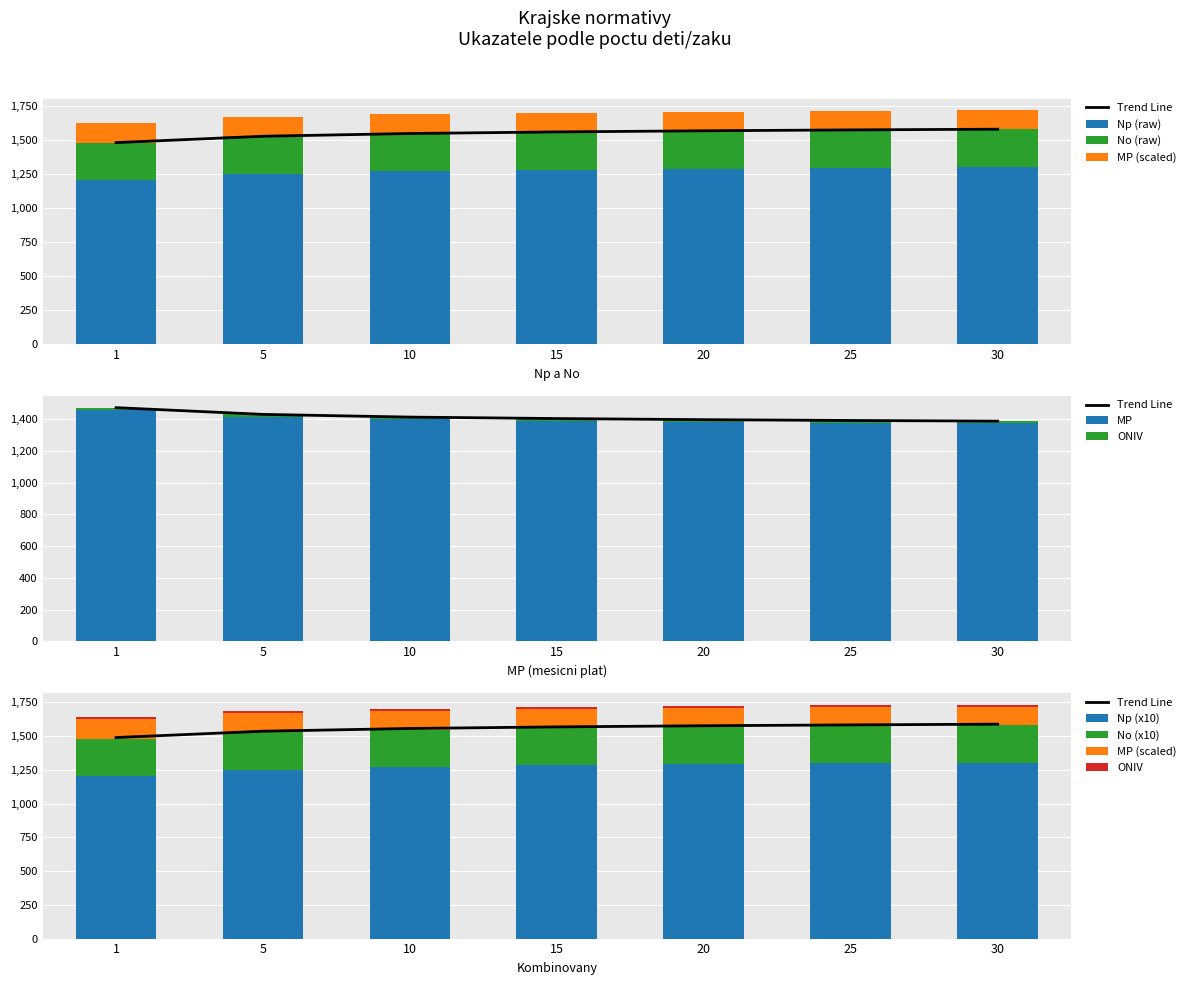

What is the maximum value shown in the chart?

1580.9